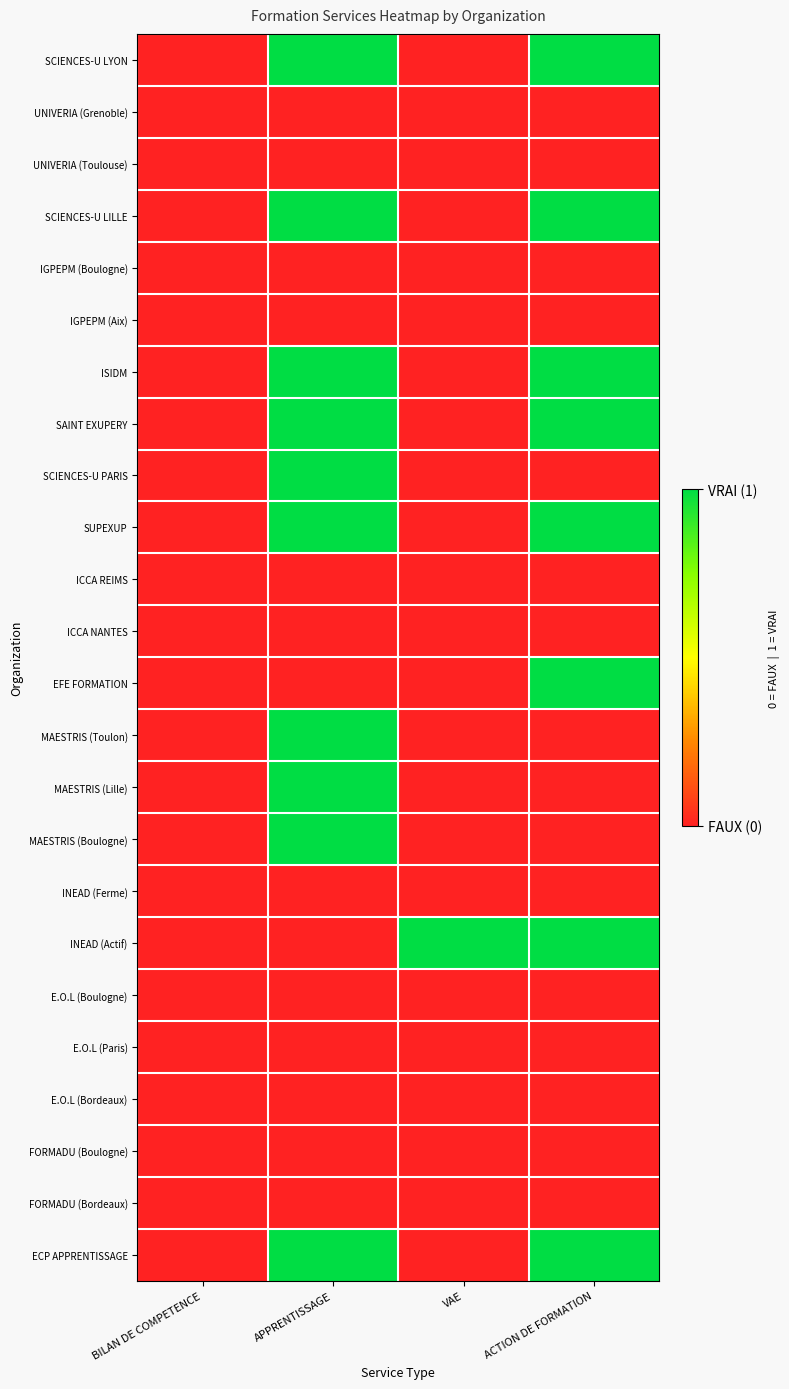

Count the number of categories in the chart.

4